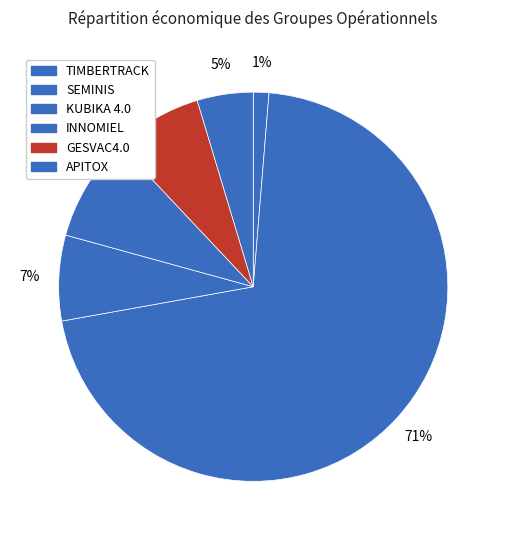

To the nearest percent, what is the combined percentage of APITOX and INNOMIEL?

13%